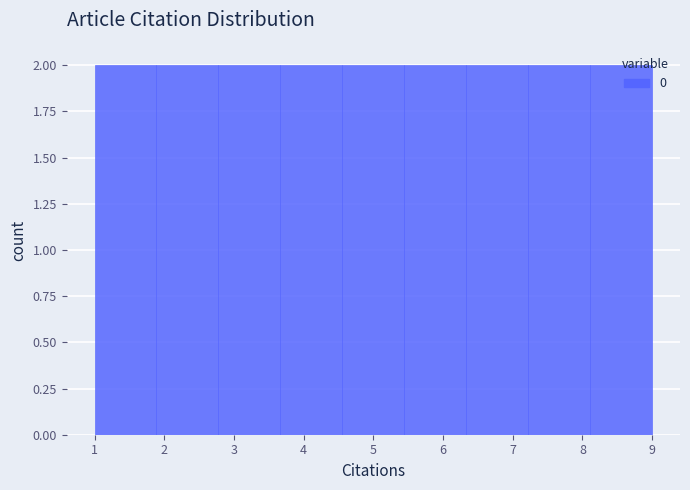

Reading left to right, transcribe this chart: for each bar, give the range it covers on the x-axis and its height. Neither the bar edges nor the heights are printed on the chart, so give them approximately, as read against the axes.

1.0 to 1.9: 2
1.9 to 2.8: 2
2.8 to 3.7: 2
3.7 to 4.6: 2
4.6 to 5.4: 2
5.4 to 6.3: 2
6.3 to 7.2: 2
7.2 to 8.1: 2
8.1 to 9.0: 2